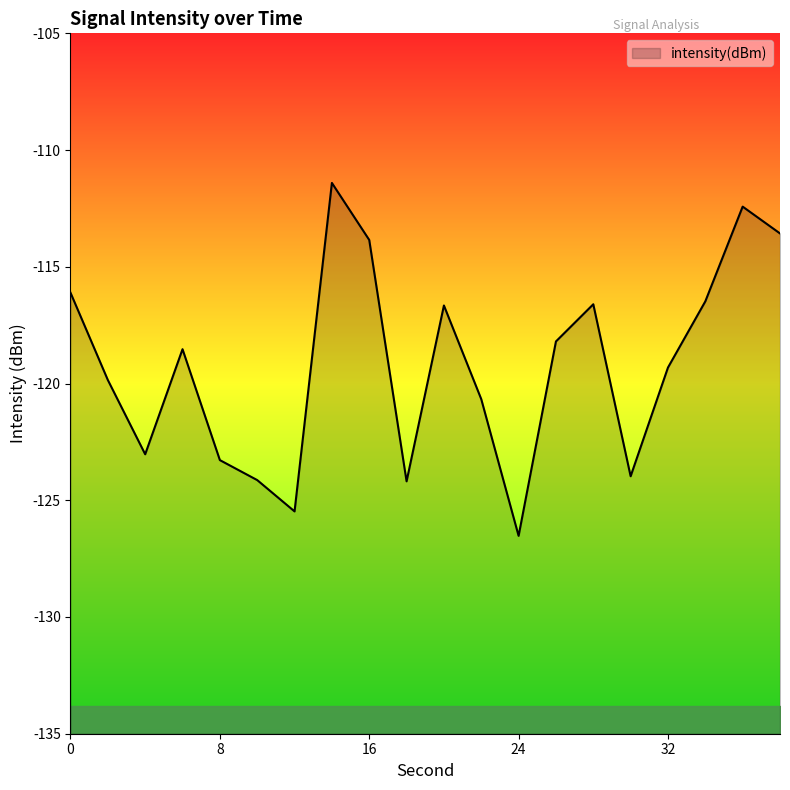

What is the sum of the values at 28 and 20?

-233.3